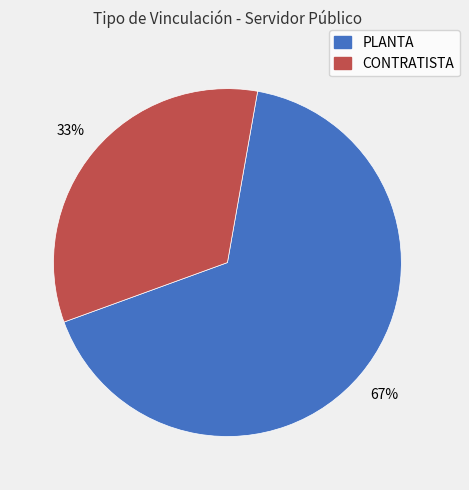

Do CONTRATISTA and PLANTA together represent more than half of the pie?

Yes